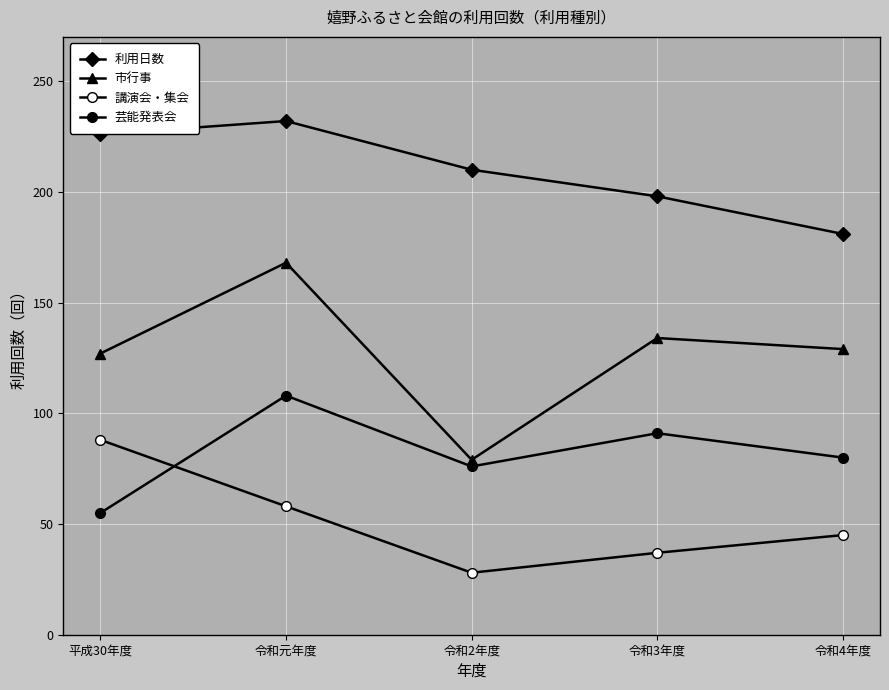

How many values in the 市行事 series are below 129?

2